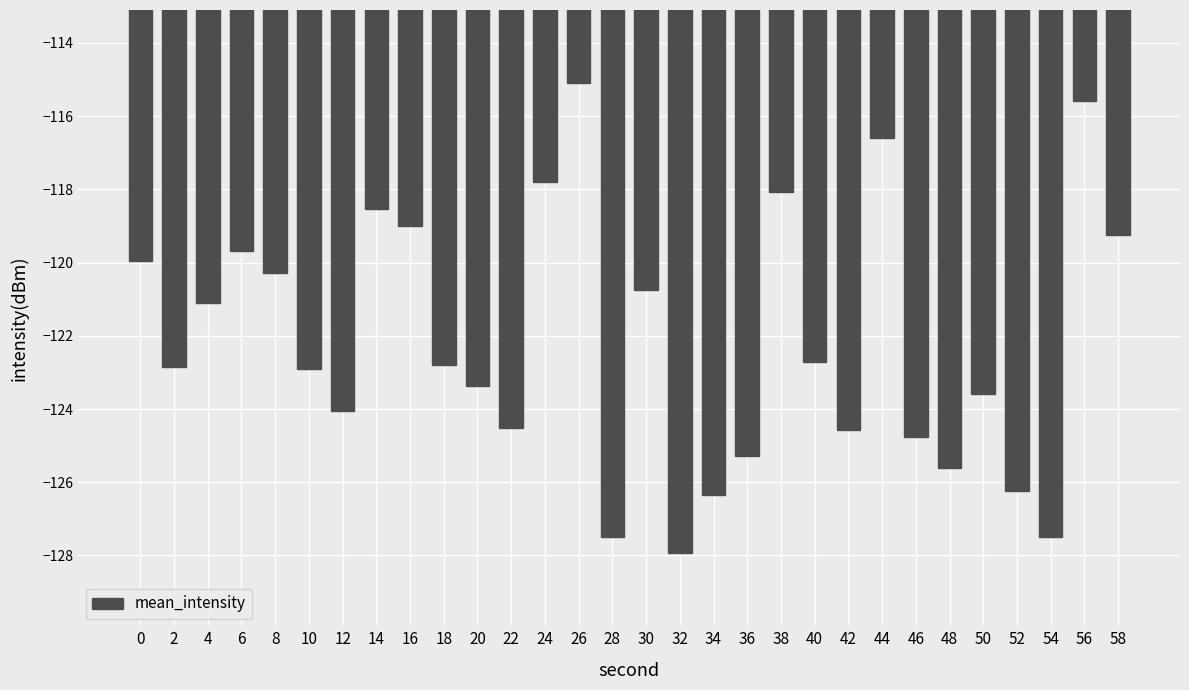

What is the smallest value displayed?

-127.9